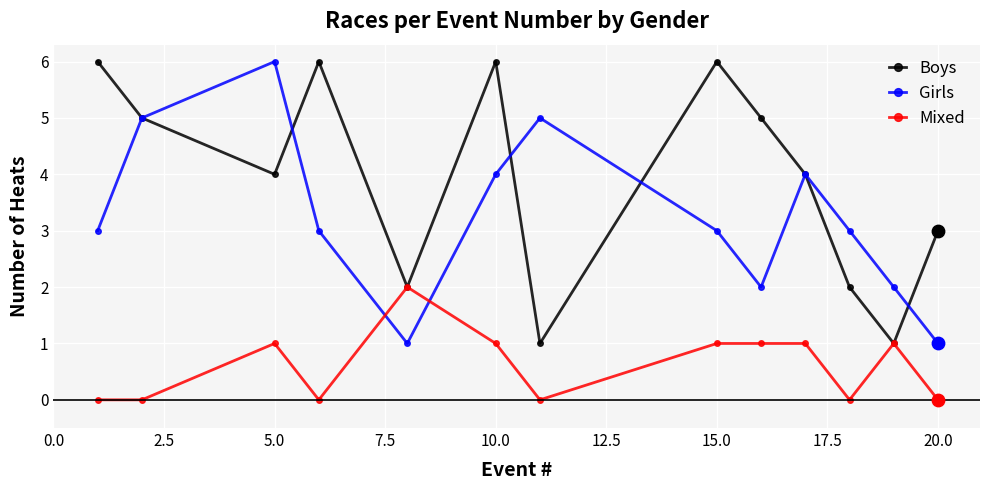

At how many categories does at least one series exceed 1?

13